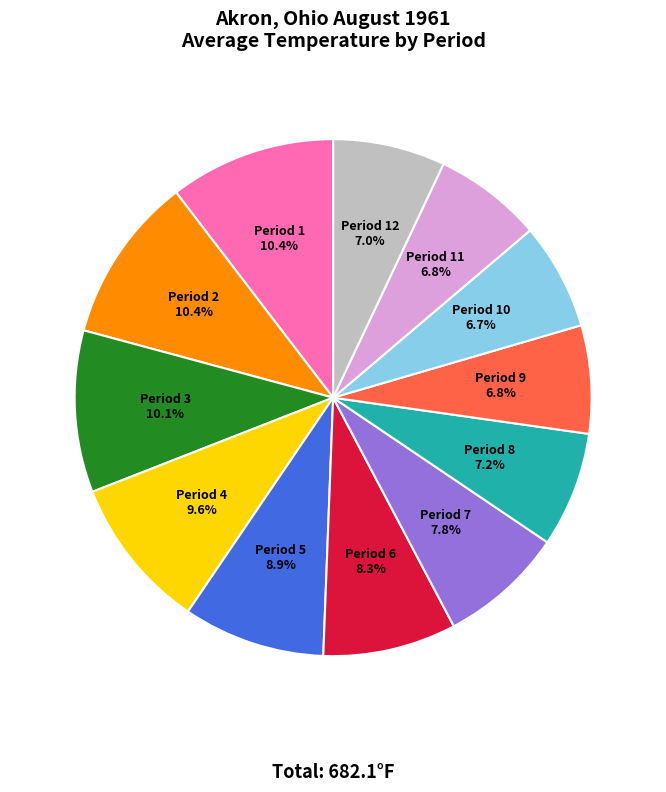

Is there any slice that represents more than half of the pie?

No